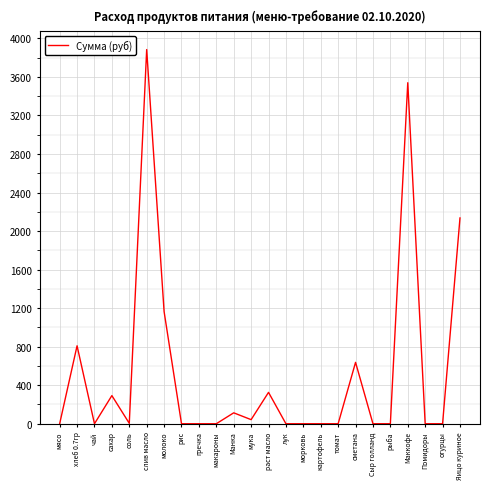

Is it true that the value at картофель is -2118.9?

False